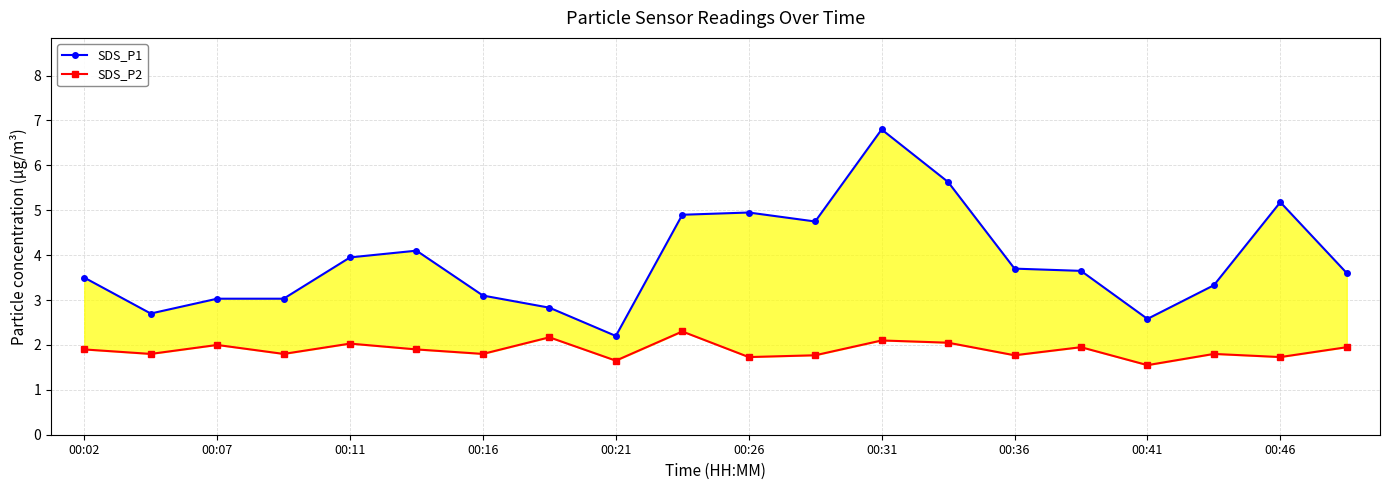

List the series in order of their overall mean, highest first.

SDS_P1, SDS_P2